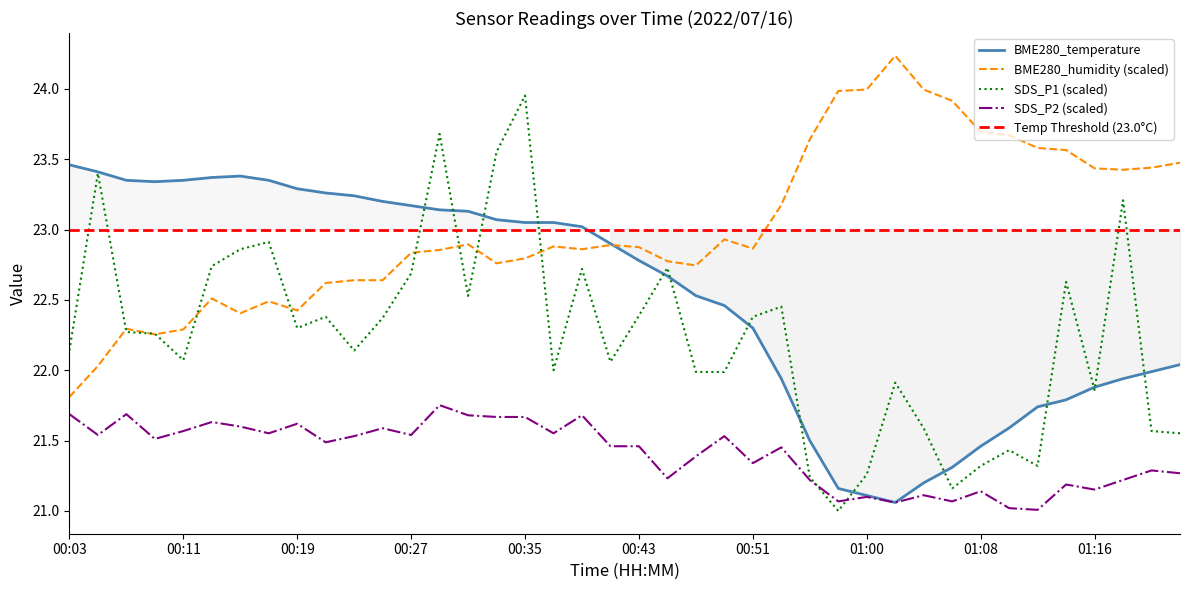

What is the value of the BME280_humidity point at the 34th from the left?

23.7